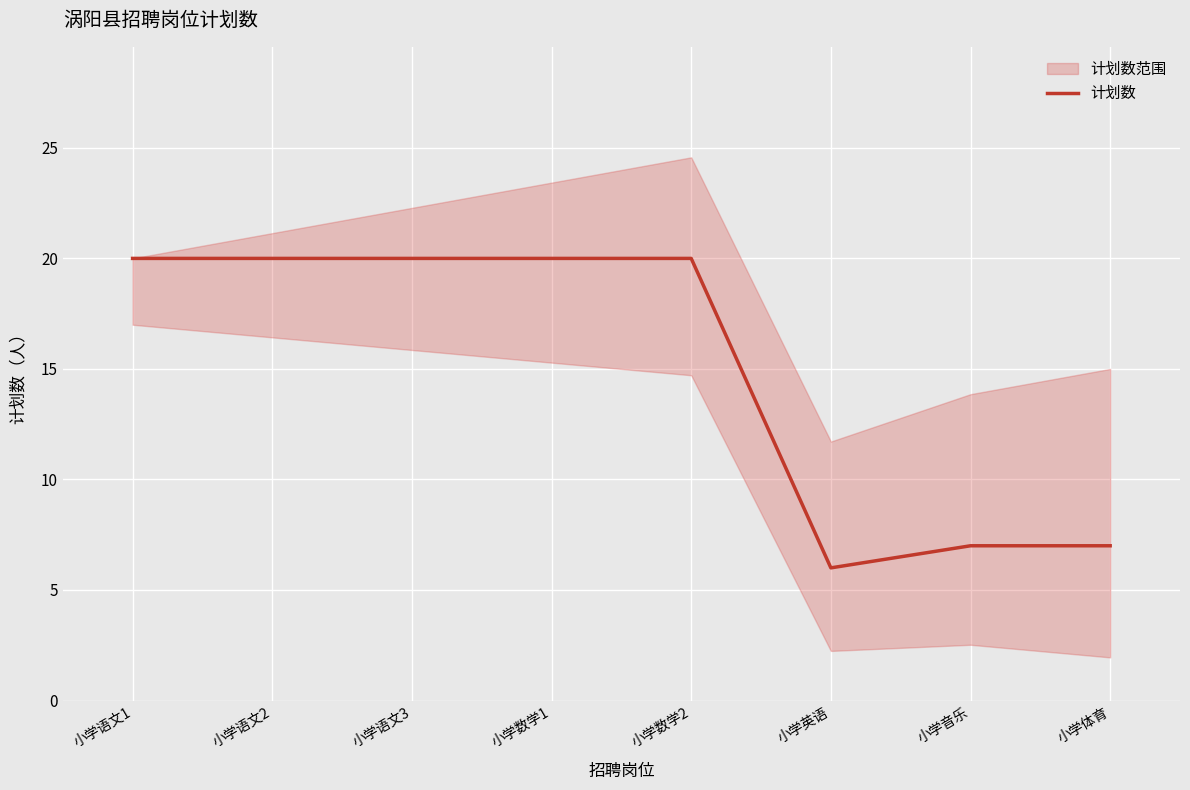

What is the difference between the maximum and minimum values?

14